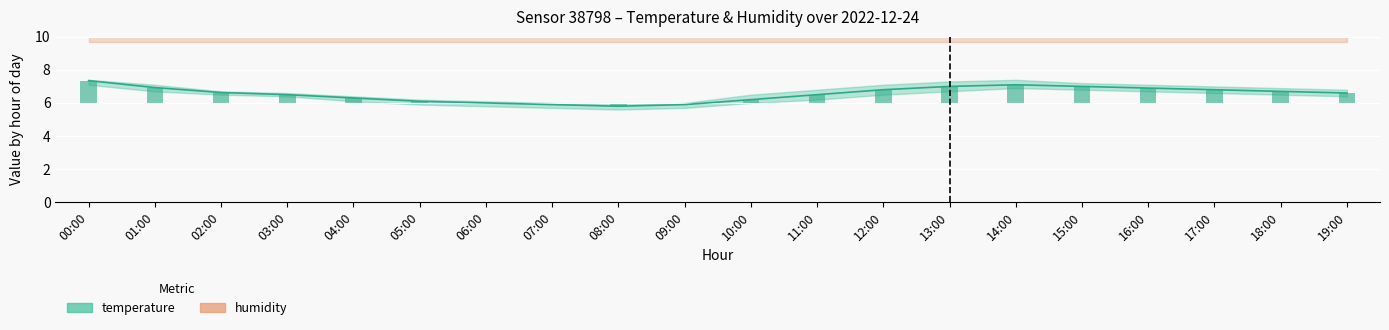

What is the value of the 13th bar from the left?

6.8